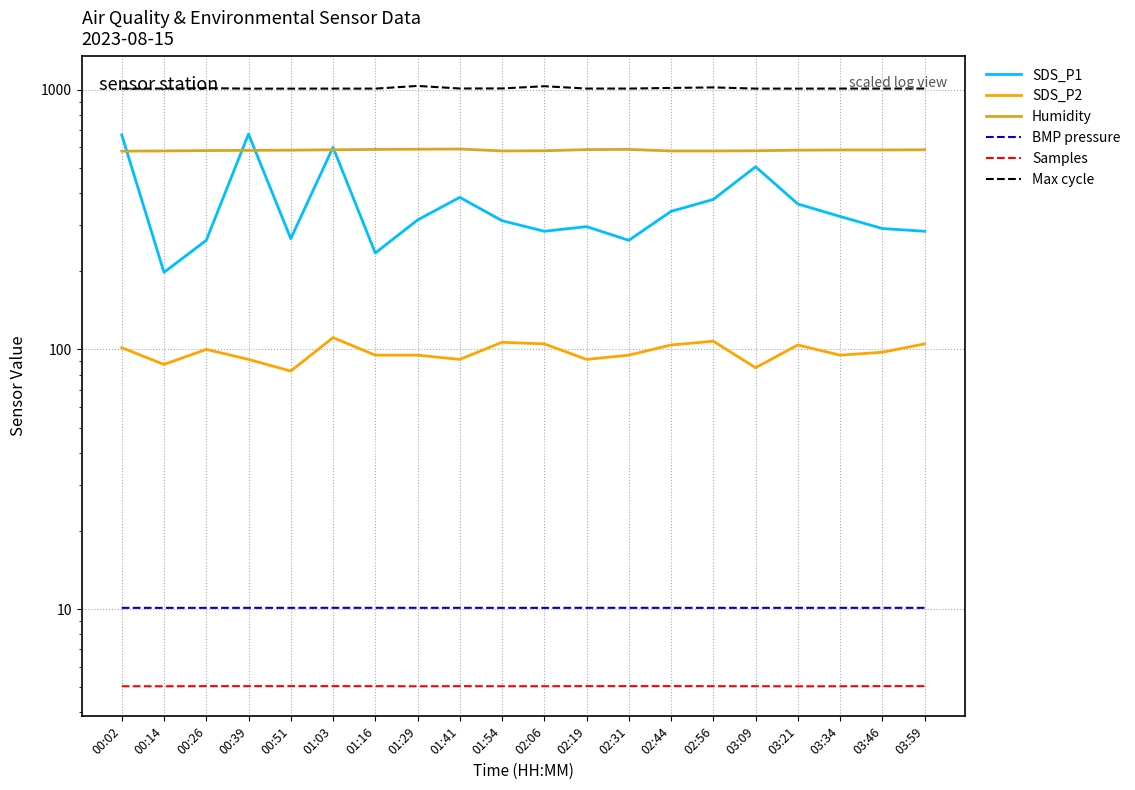

Reading left to right, what are all the values shown in this chart?

SDS_P1: 00:02=670.0	00:14=198.0	00:26=263.0	00:39=675.0	00:51=267.0	01:03=600.0	01:16=235.0	01:29=315.0	01:41=385.0	01:54=313.0	02:06=285.0	02:19=297.0	02:31=263.0	02:44=340.0	02:56=378.0	03:09=505.0	03:21=363.0	03:34=325.0	03:46=292.0	03:59=285.0
SDS_P2: 00:02=101.5	00:14=87.5	00:26=100.0	00:39=91.5	00:51=82.5	01:03=111.0	01:16=95.0	01:29=95.0	01:41=91.5	01:54=106.5	02:06=105.0	02:19=91.5	02:31=95.0	02:44=104.0	02:56=107.5	03:09=85.0	03:21=104.0	03:34=95.0	03:46=97.5	03:59=105.0
Humidity: 00:02=580.0	00:14=581.0	00:26=583.0	00:39=584.0	00:51=585.0	01:03=587.0	01:16=589.0	01:29=590.0	01:41=591.0	01:54=581.0	02:06=582.0	02:19=588.0	02:31=589.0	02:44=581.0	02:56=581.0	03:09=582.0	03:21=585.0	03:34=586.0	03:46=586.0	03:59=587.0
BMP pressure: 00:02=10.1	00:14=10.1	00:26=10.1	00:39=10.1	00:51=10.1	01:03=10.1	01:16=10.1	01:29=10.1	01:41=10.1	01:54=10.1	02:06=10.1	02:19=10.1	02:31=10.1	02:44=10.1	02:56=10.1	03:09=10.1	03:21=10.1	03:34=10.1	03:46=10.1	03:59=10.1
Samples: 00:02=5.0	00:14=5.0	00:26=5.0	00:39=5.0	00:51=5.0	01:03=5.0	01:16=5.0	01:29=5.0	01:41=5.0	01:54=5.0	02:06=5.0	02:19=5.0	02:31=5.0	02:44=5.0	02:56=5.0	03:09=5.0	03:21=5.0	03:34=5.0	03:46=5.0	03:59=5.0
Max cycle: 00:02=1009.8	00:14=1010.4	00:26=1013.9	00:39=1009.6	00:51=1009.6	01:03=1010.1	01:16=1009.8	01:29=1034.1	01:41=1010.9	01:54=1011.4	02:06=1031.5	02:19=1010.4	02:31=1010.2	02:44=1015.8	02:56=1020.7	03:09=1009.9	03:21=1009.8	03:34=1010.3	03:46=1010.0	03:59=1010.8